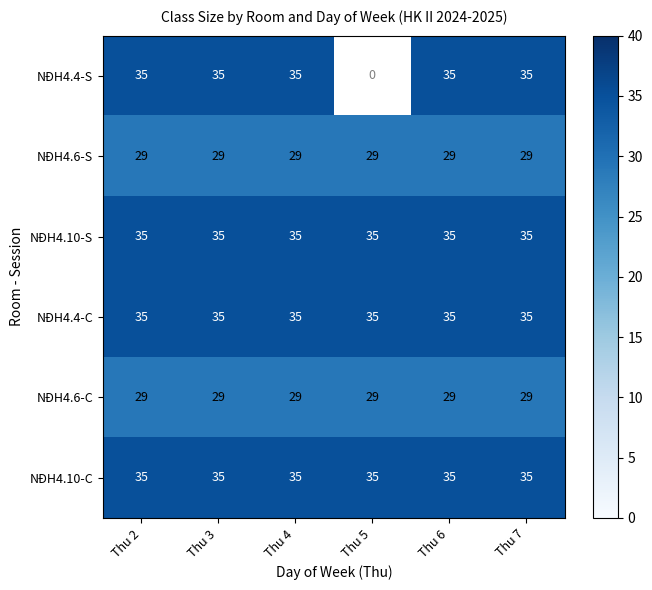

The value of NĐH4.6-C at Thu 5 is 39.3. True or false?

False